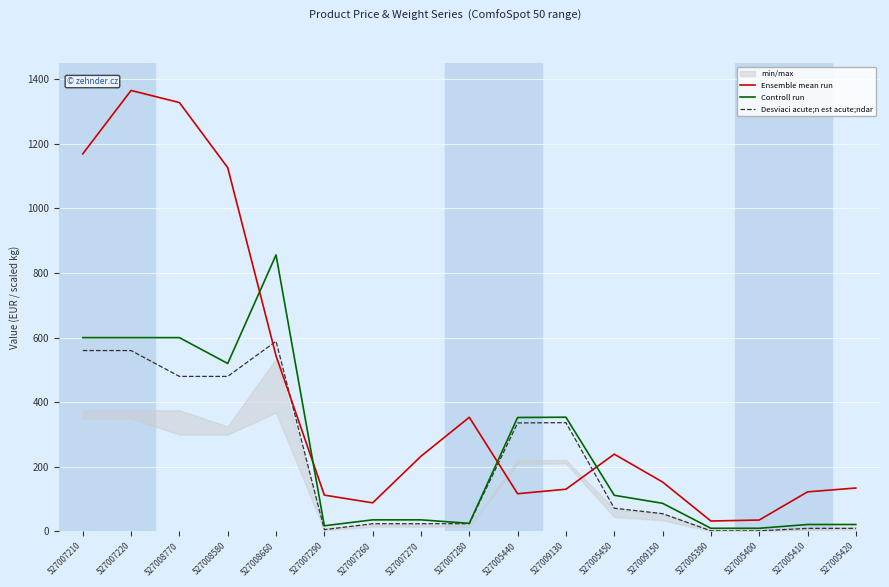

Reading left to right, list all the values displayed in this chart.

Ensemble mean run: 1168.9	1365.1	1327.6	1126.1	543.9	112.6	88.6	232.9	353.4	116.9	130.8	239.3	153.1	32.4	35.4	122.6	134.5
Controll run: 600.0	600.0	600.0	520.0	856.0	17.7	36.0	36.0	25.2	352.8	353.7	112.0	87.2	9.9	9.9	21.6	21.6
Desviaci acute;n est acute;ndar: 560.0	560.0	480.0	480.0	588.8	5.7	24.0	24.0	24.0	336.0	336.8	72.0	55.2	1.9	1.9	9.6	9.6